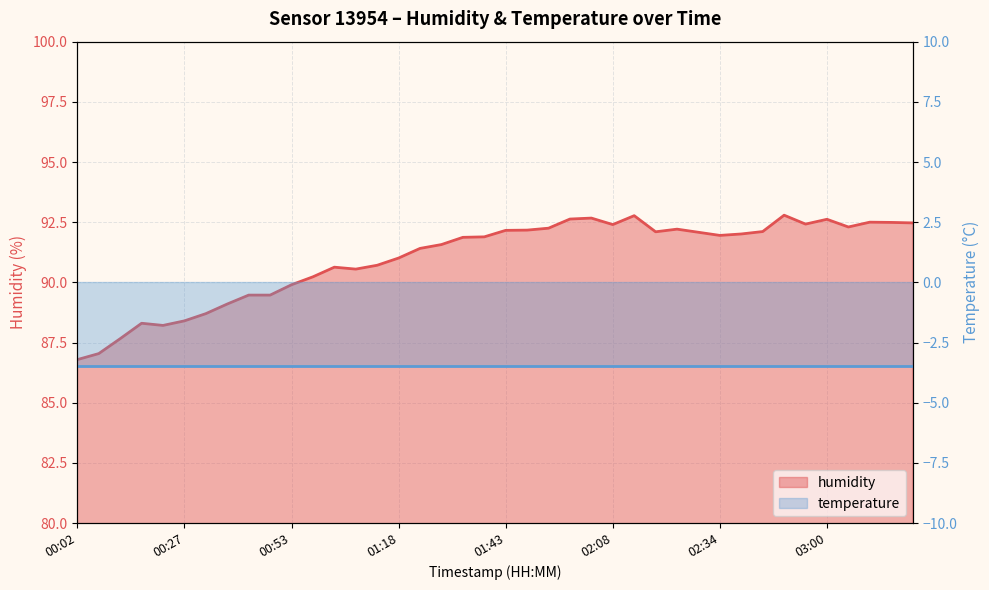

At which category does the data reach its first local valley?

00:22